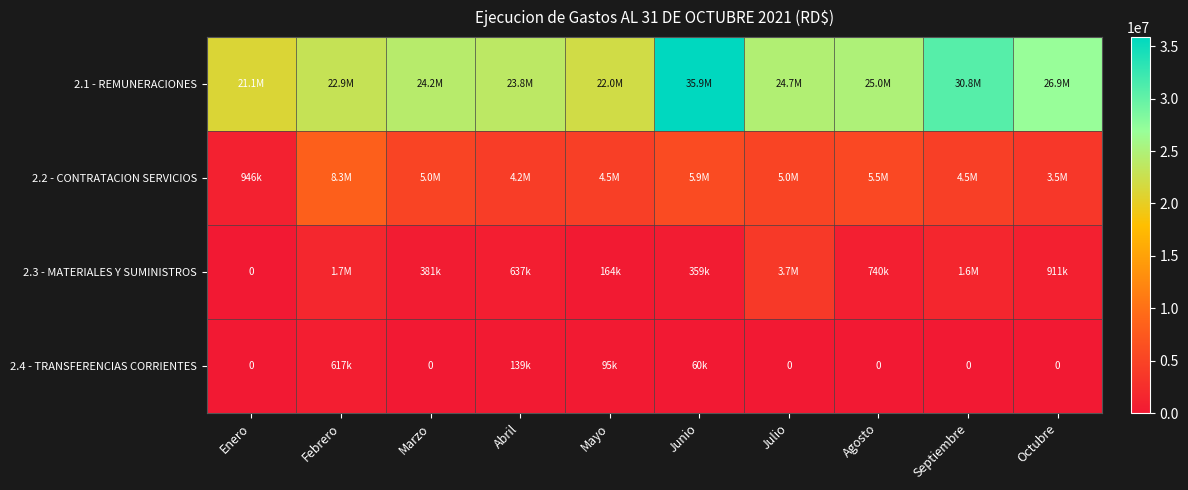

At which label does 2.3 - MATERIALES Y SUMINISTROS first exceed 740225?

Febrero